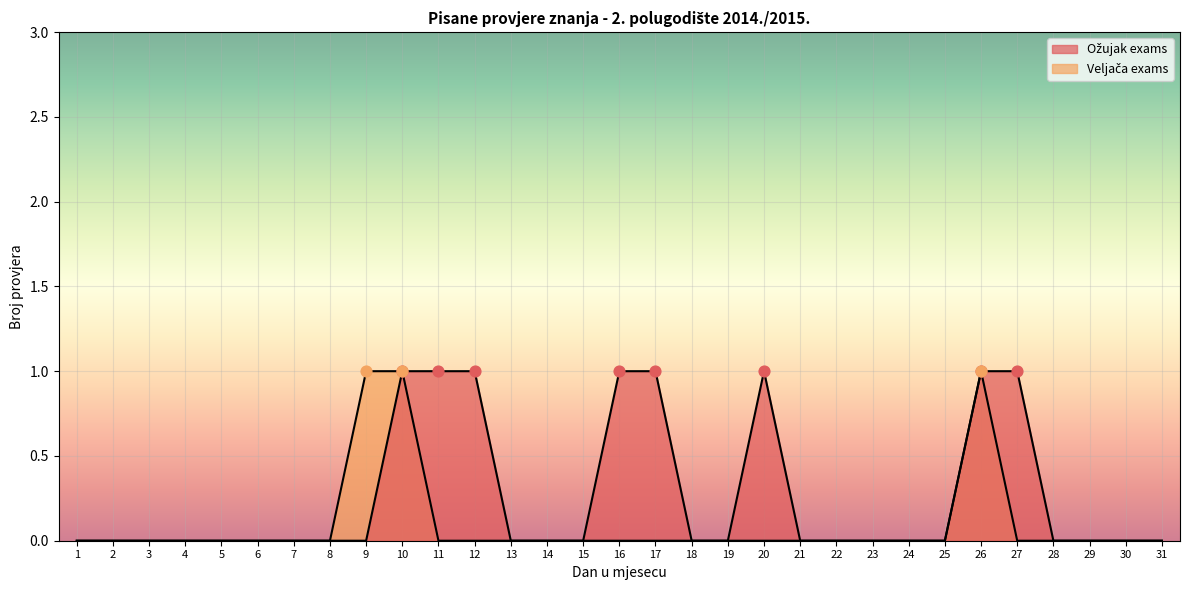

Which series reaches the maximum Y coordinate?

Ožujak exams